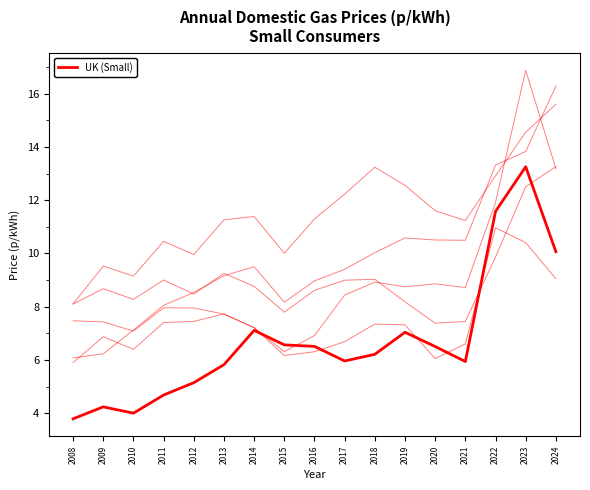

Does the chart have visible grid lines?

No